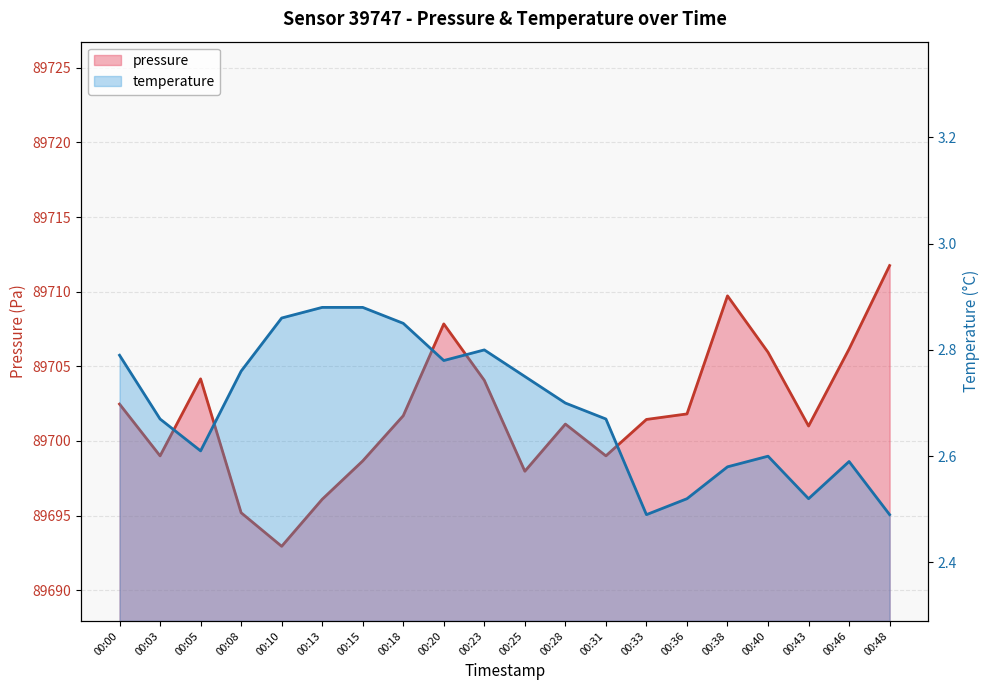

What is the total value across all series at 00:05?

89706.8